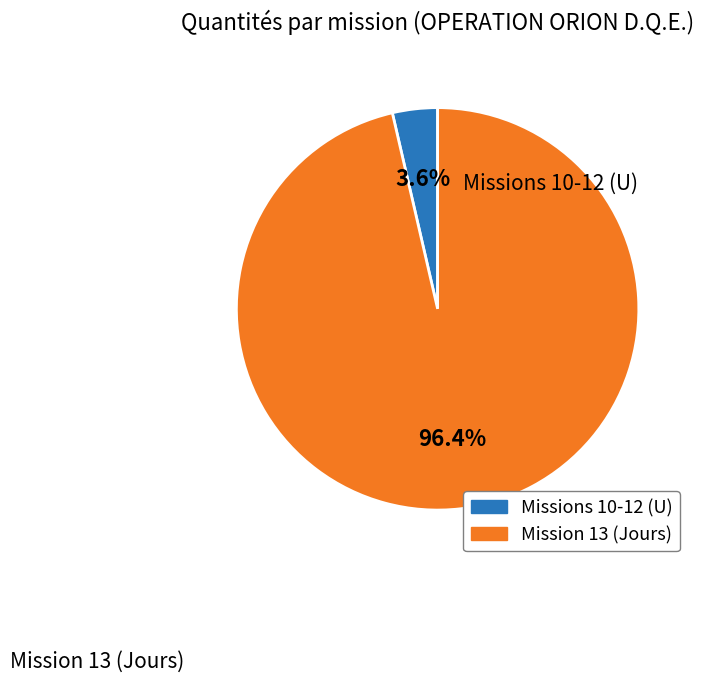

Is there a majority slice in this chart?

Yes